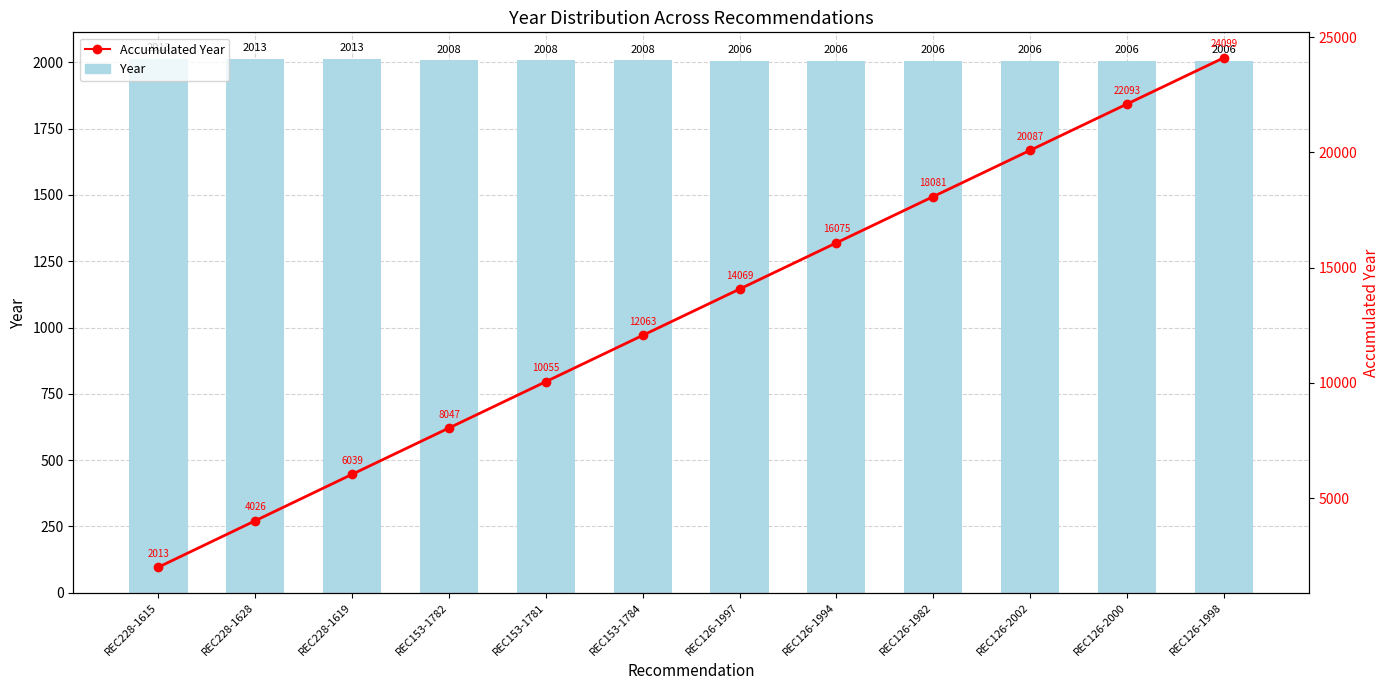

Reading right to left, transcribe all the data shown in this chart.

Year: REC126-1998=2006	REC126-2000=2006	REC126-2002=2006	REC126-1982=2006	REC126-1994=2006	REC126-1997=2006	REC153-1784=2008	REC153-1781=2008	REC153-1782=2008	REC228-1619=2013	REC228-1628=2013	REC228-1615=2013
Accumulated Year: REC126-1998=24099	REC126-2000=22093	REC126-2002=20087	REC126-1982=18081	REC126-1994=16075	REC126-1997=14069	REC153-1784=12063	REC153-1781=10055	REC153-1782=8047	REC228-1619=6039	REC228-1628=4026	REC228-1615=2013